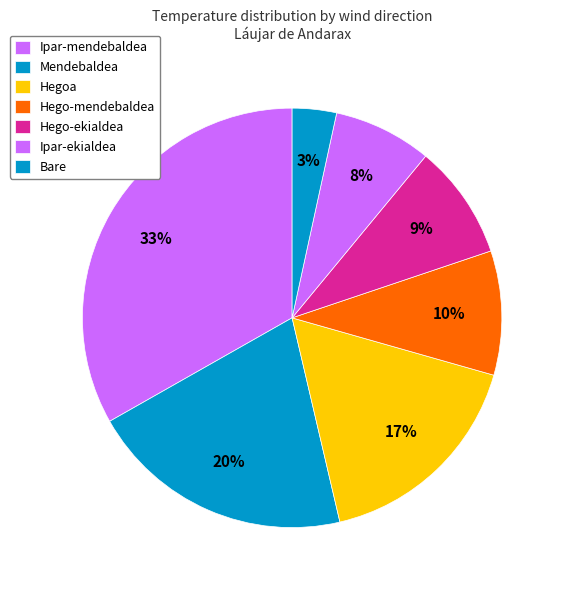

Count the number of slices in the pie.

7